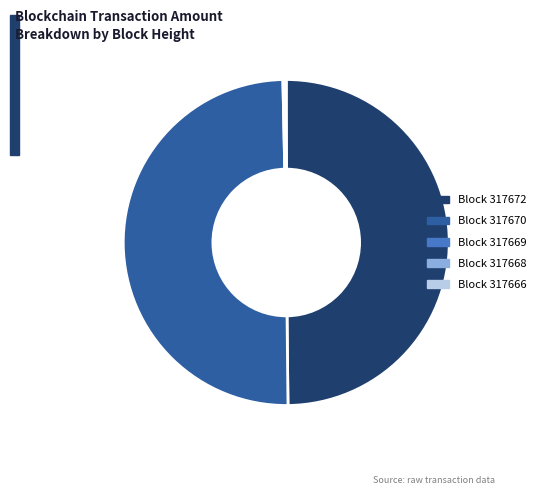

Does Block 317672 represent more than half of the total?

No